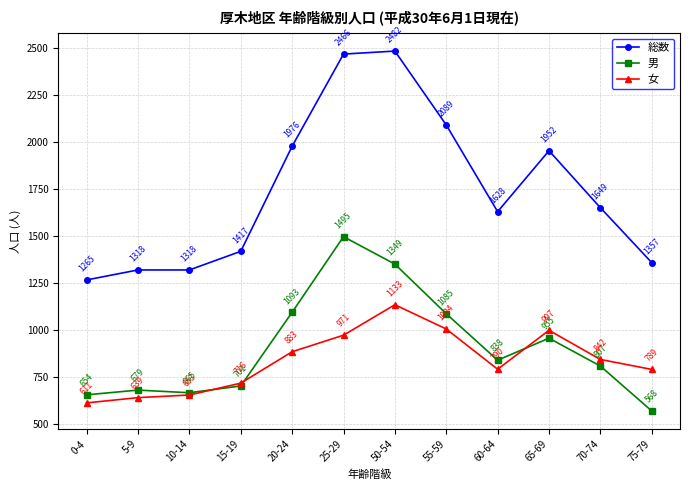

What is the sum of all 女 values?

10028